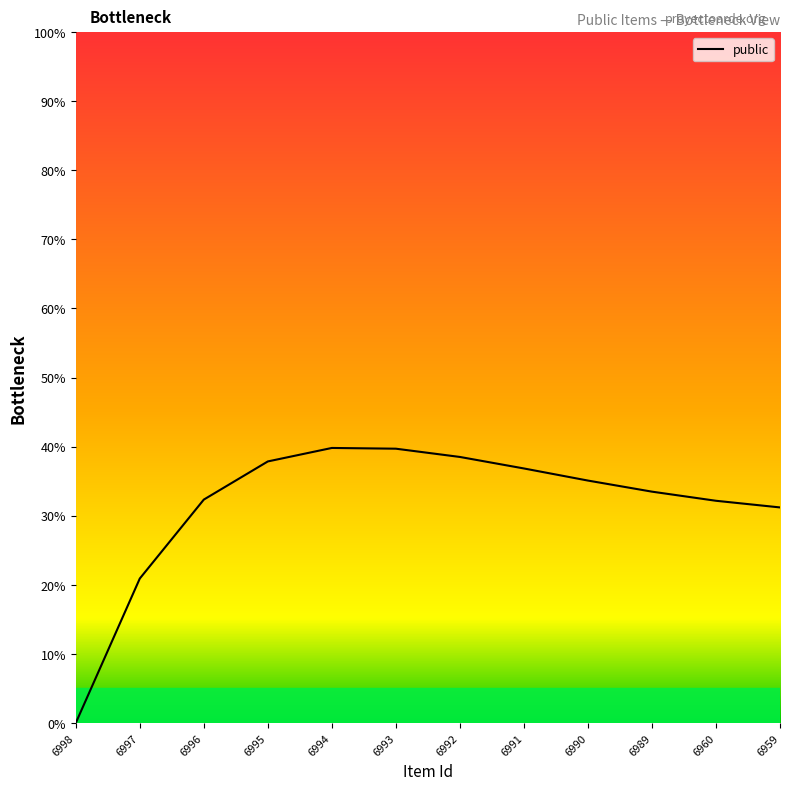

What is the difference between the values at 6960 and 6997?

11.3